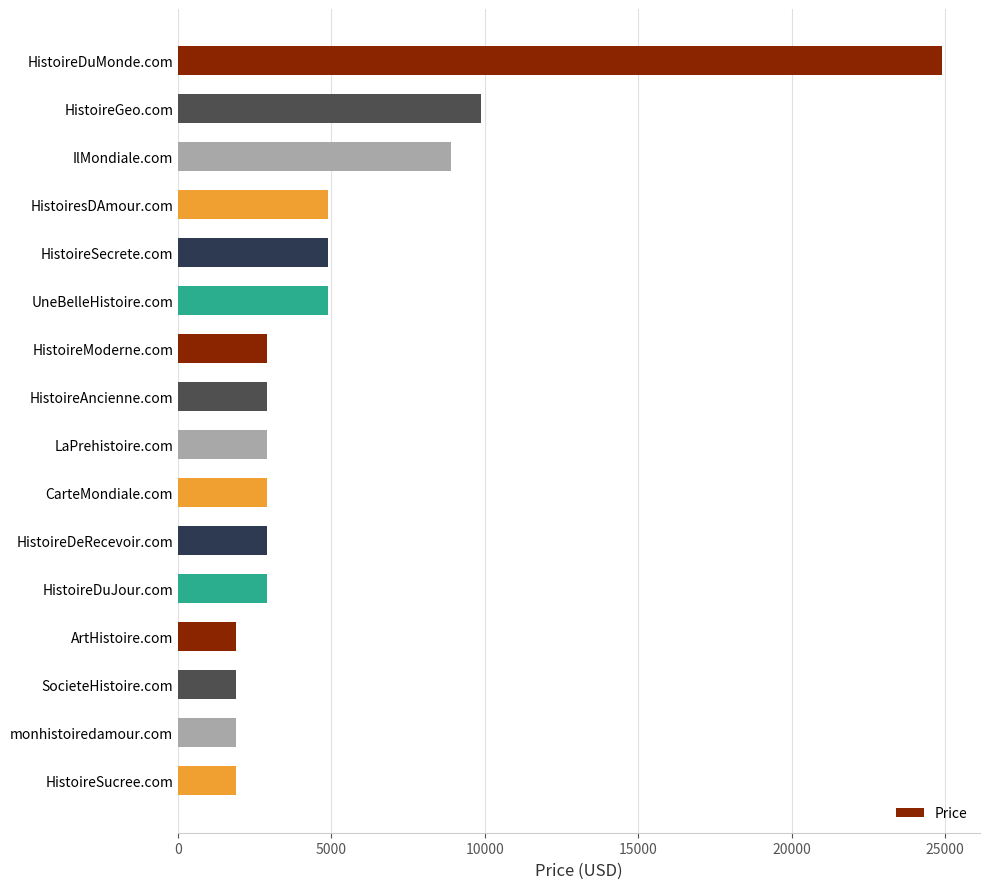

Between HistoireAncienne.com and HistoireGeo.com, which is larger?

HistoireGeo.com